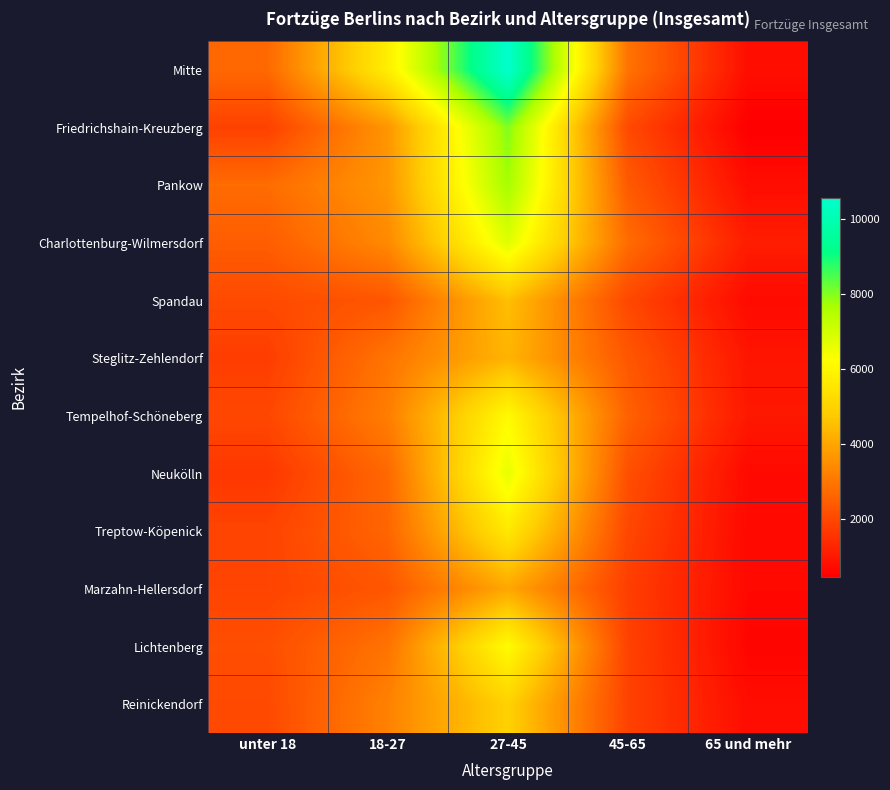

What is the total value across all series at unter 18?

25274